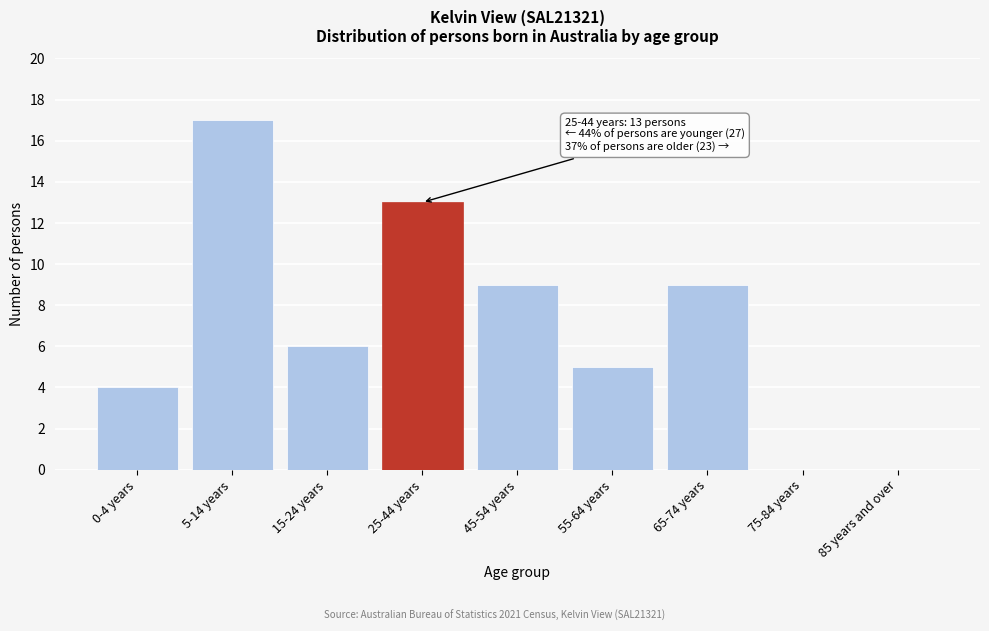

Reading right to left, transcribe all the data shown in this chart.

85 years and over=0	75-84 years=0	65-74 years=9	55-64 years=5	45-54 years=9	25-44 years=13	15-24 years=6	5-14 years=17	0-4 years=4